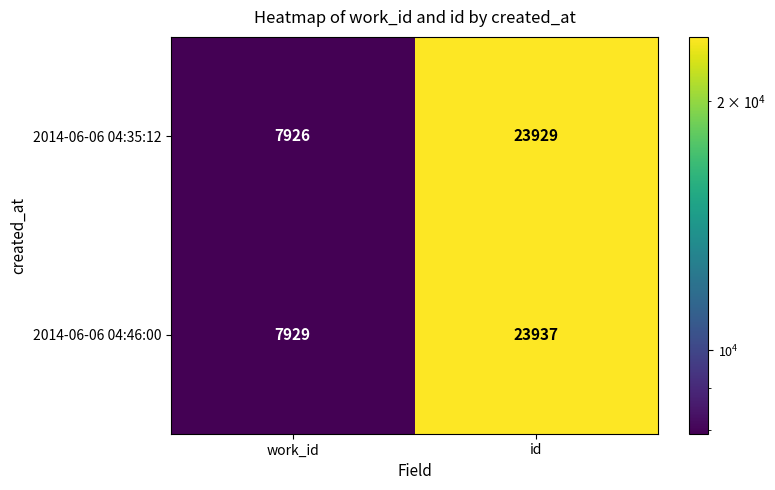

At how many categories does at least one series exceed 14519?

1